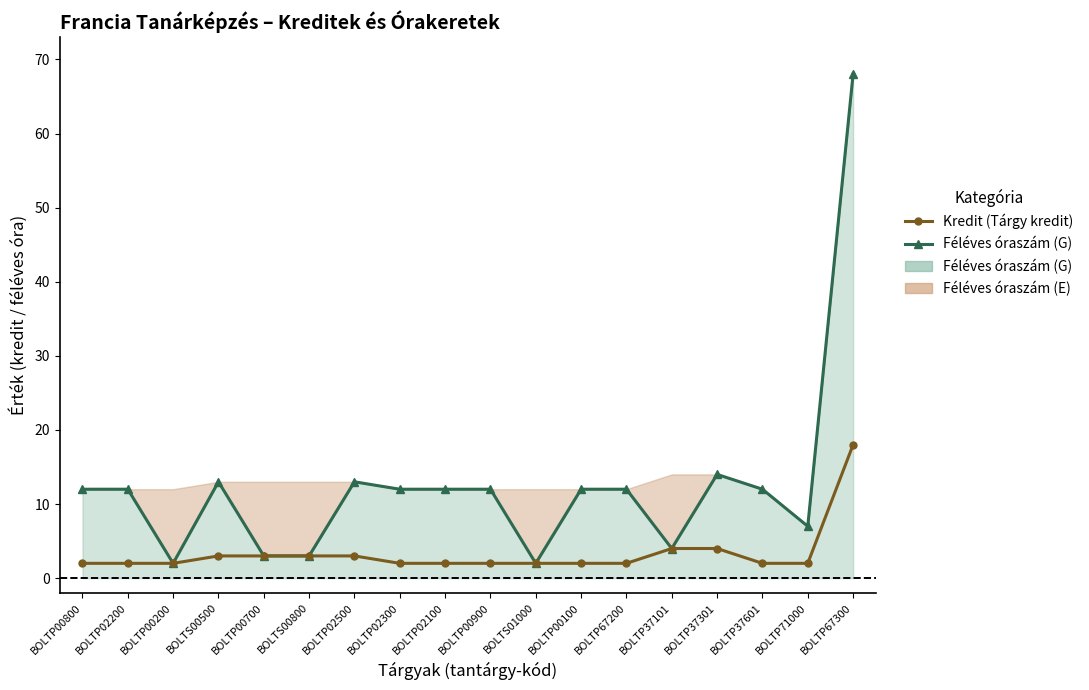

True or false: Kredit (Tárgy kredit) and Féléves óraszám (G) intersect in this chart.

False